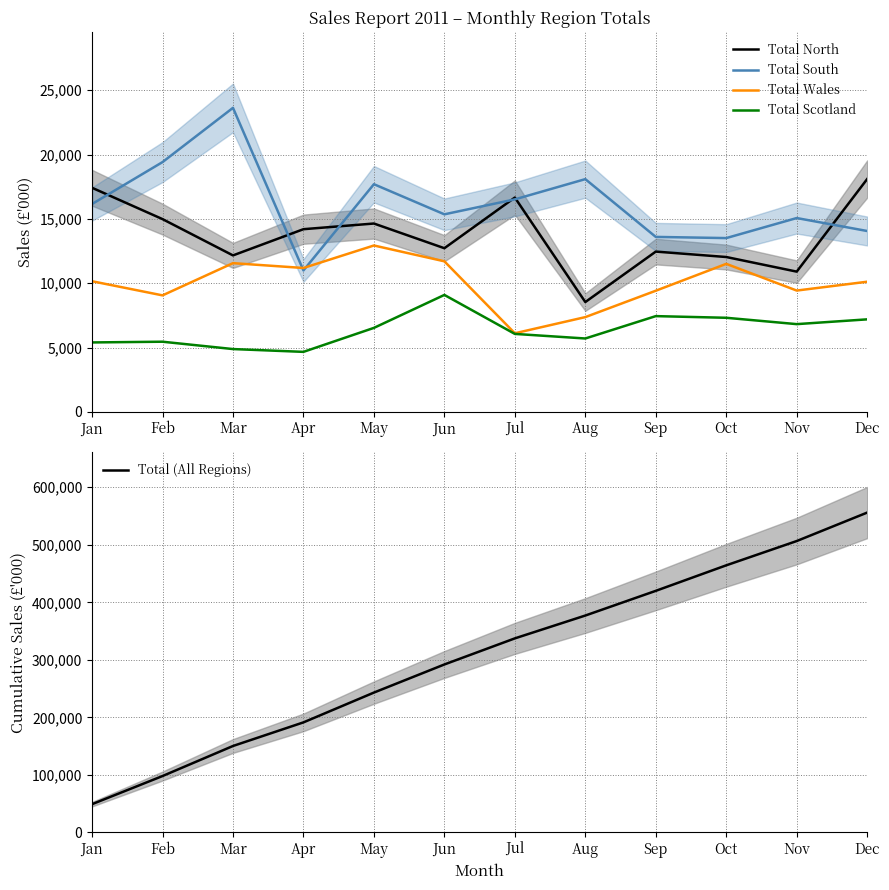

True or false: Total Scotland has a value of 5395 at Jan.

True